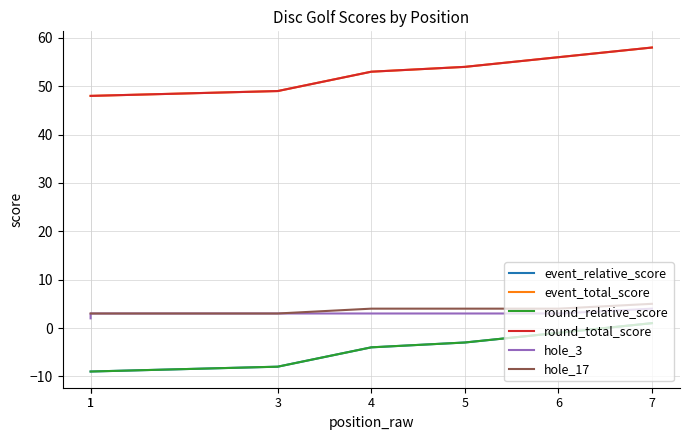

How many lines are shown in the chart?

6